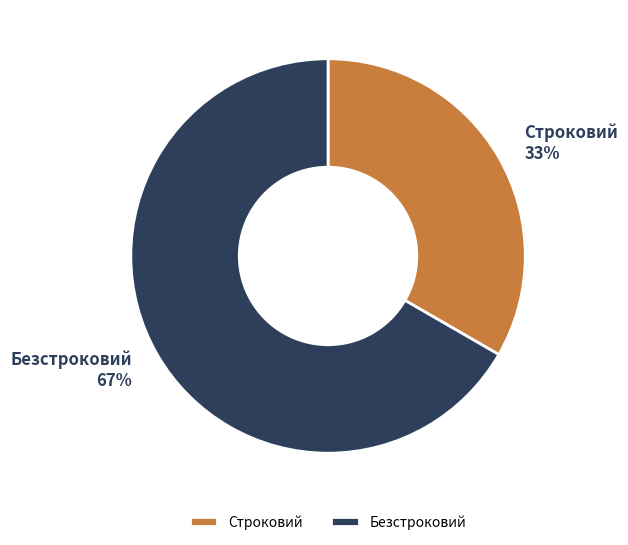

Is it true that Строковий is 33% of the pie?

True